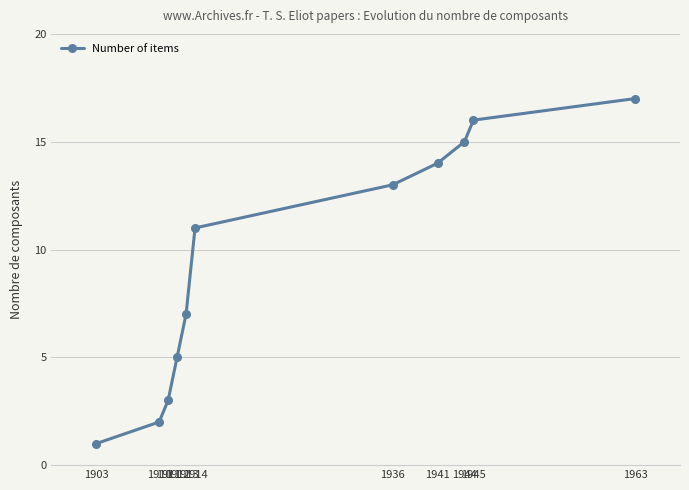

Reading left to right, what are all the values shown in this chart?

1903=1	1910=2	1911=3	1912=5	1913=7	1914=11	1936=13	1941=14	1944=15	1945=16	1963=17